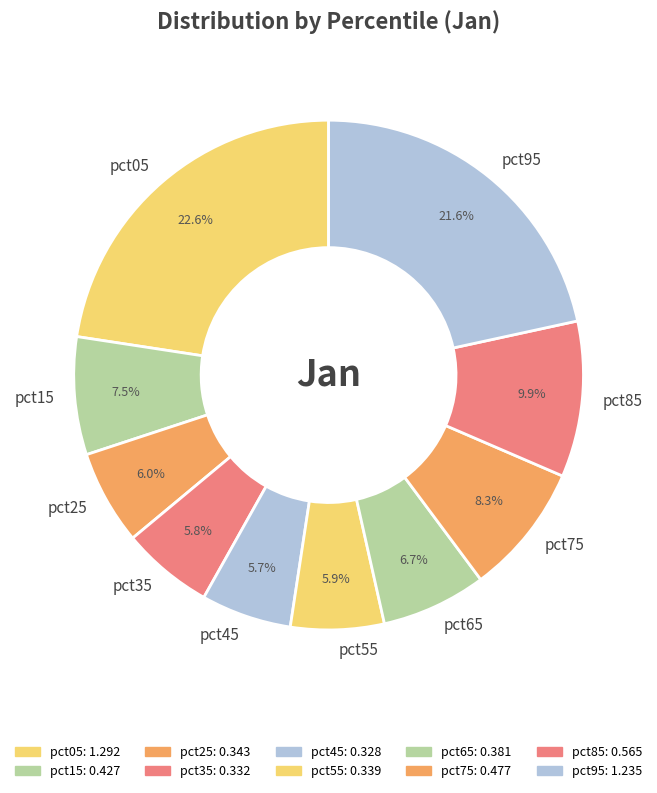

Is pct95 the majority of the pie?

No